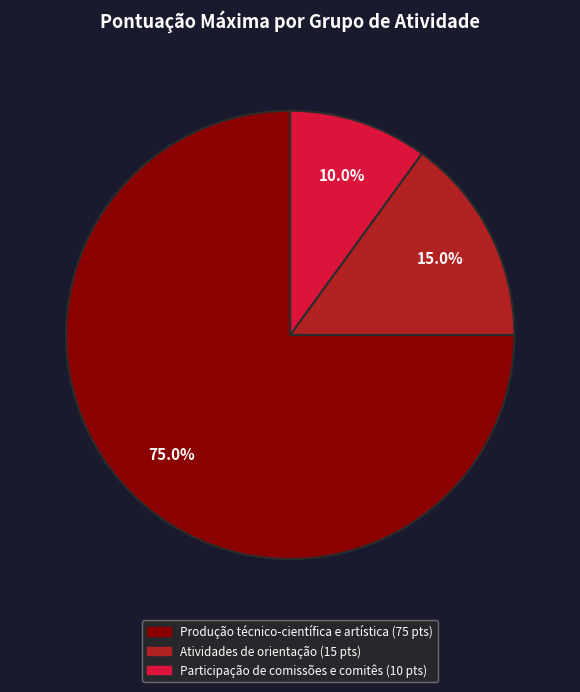

How many slices are in this pie chart?

3